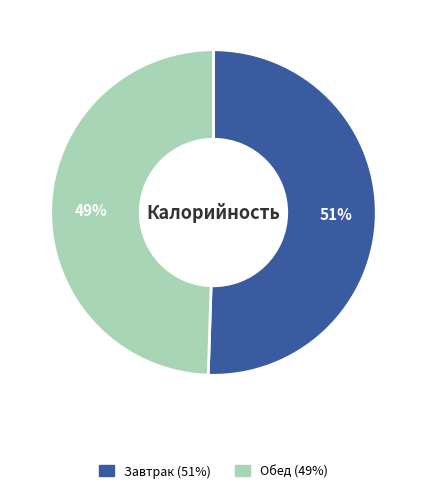

To the nearest percent, what is the average slice percentage?

50%